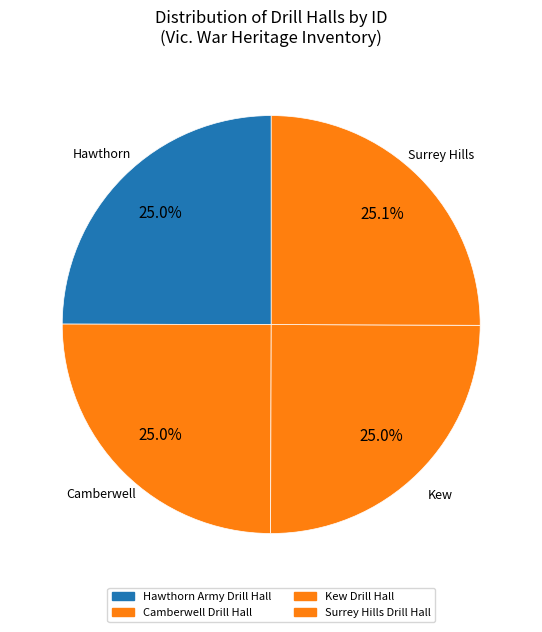

How many slices are in this pie chart?

4